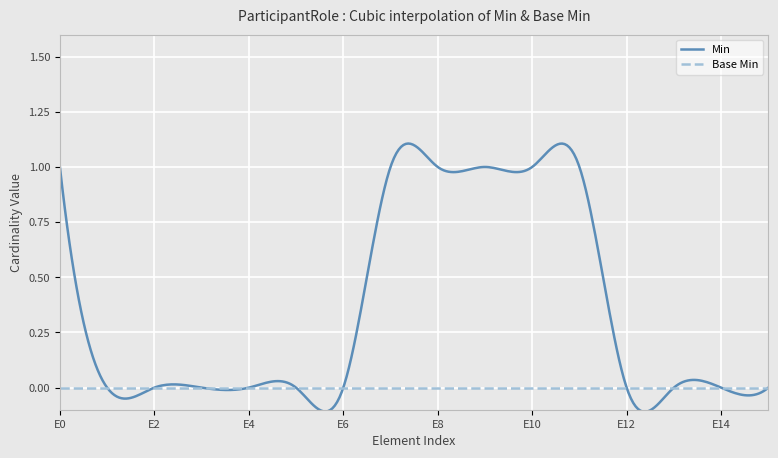

Which series has the largest total across all categories?

Min